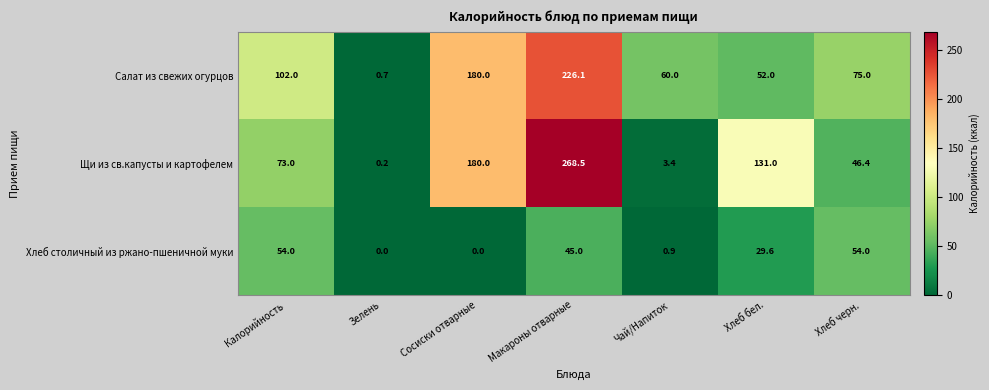

The Щи из св.капусты и картофелем series shows 5.8 at Чай/Напиток. True or false?

False